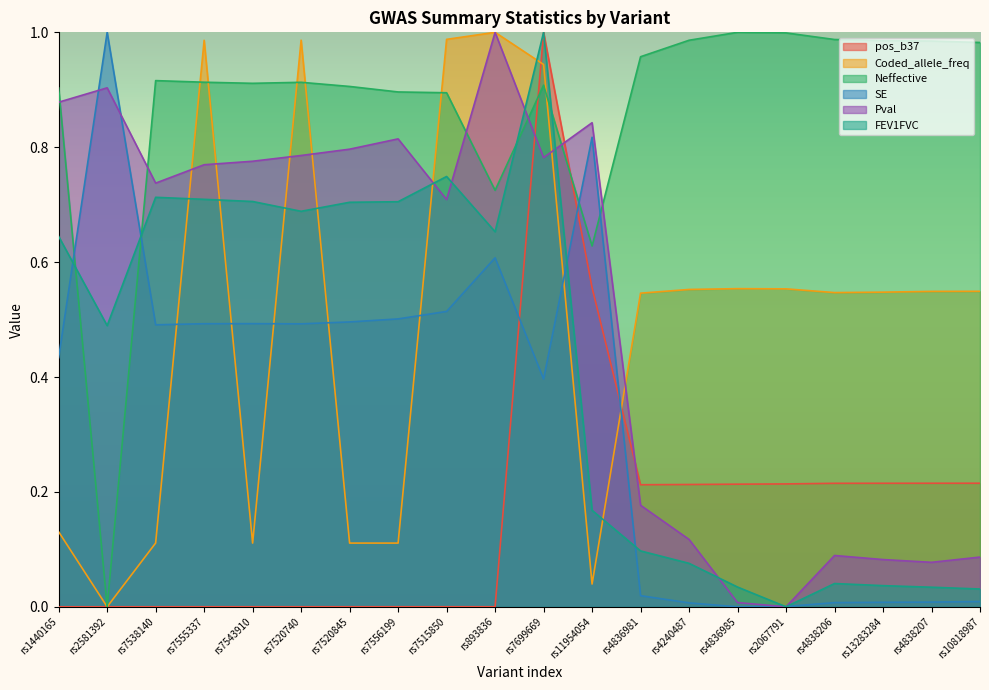

Rank the categories by Coded_allele_freq value from highest to lowest.

rs893836, rs7515850, rs7520740, rs7555337, rs7699669, rs4836985, rs2067791, rs4240487, rs10818987, rs4838207, rs13283284, rs4838206, rs4836981, rs1440165, rs7538140, rs7520845, rs7556199, rs7543910, rs11954054, rs2581392